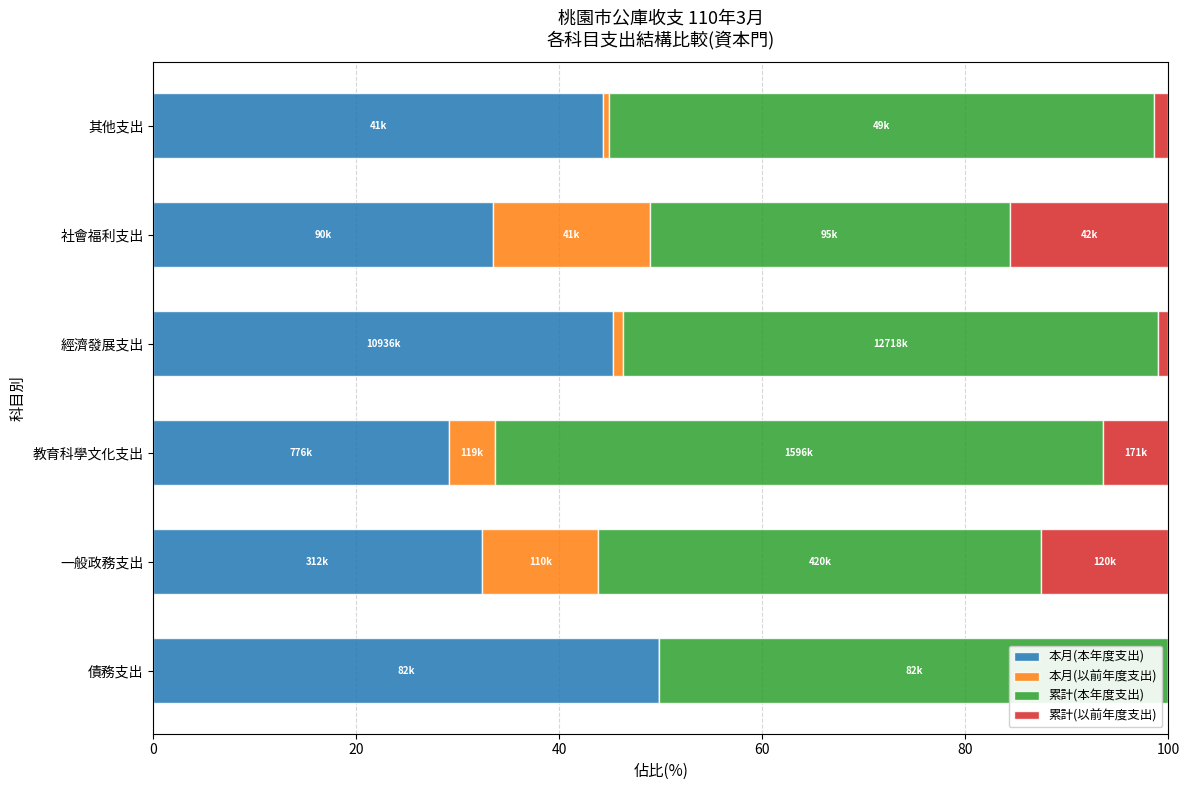

Is it true that 本月(本年度支出) equals 44.3 at 其他支出?

True